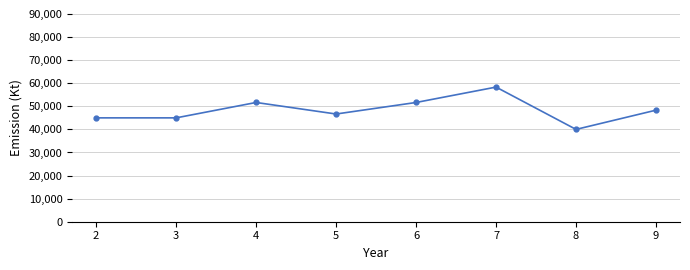

What is the sum of all values?

386666.7